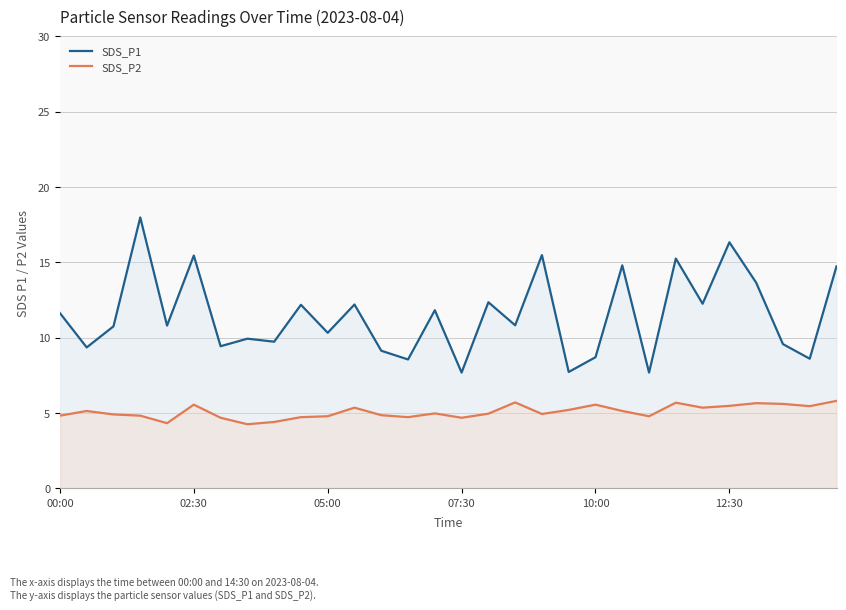

What is the average value of the SDS_P1 series?

11.5